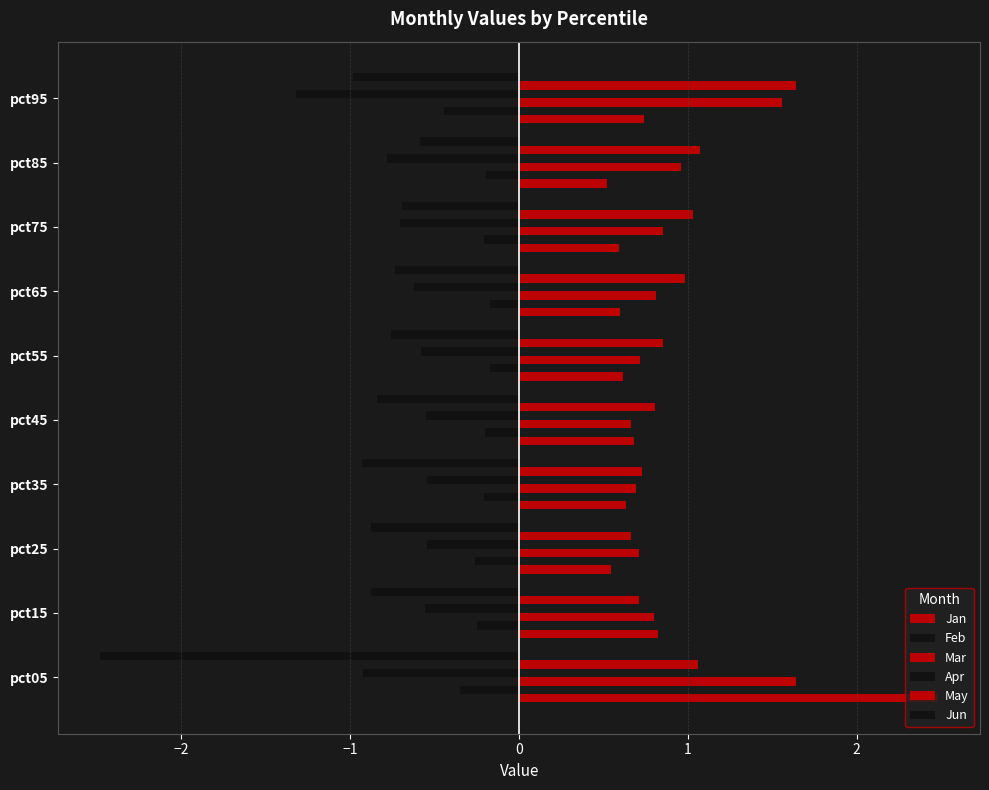

Which series has the widest spread of values?

Jan